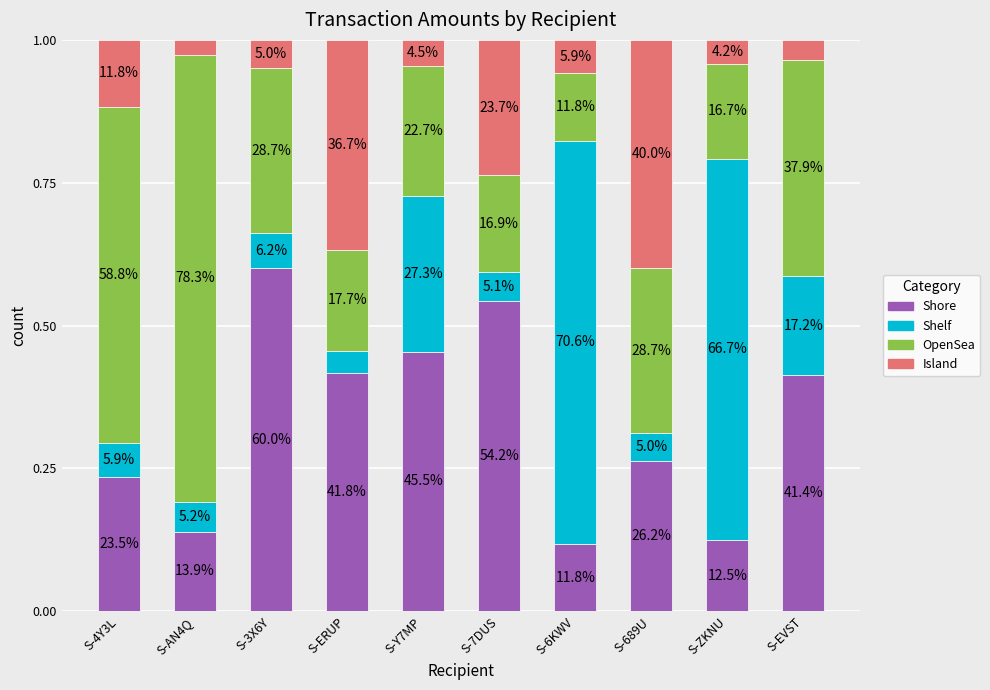

What is the label of the 9th bar from the right?

S-AN4Q